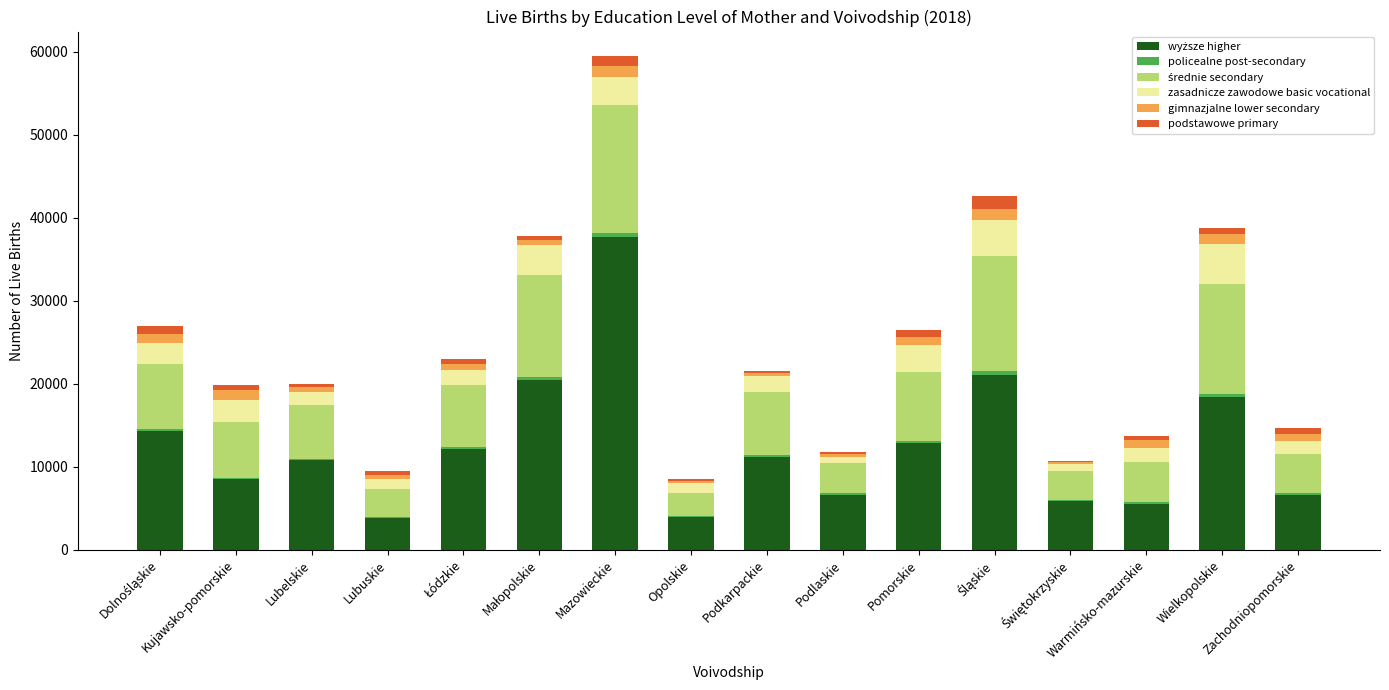

How many distinct data groups are displayed?

6